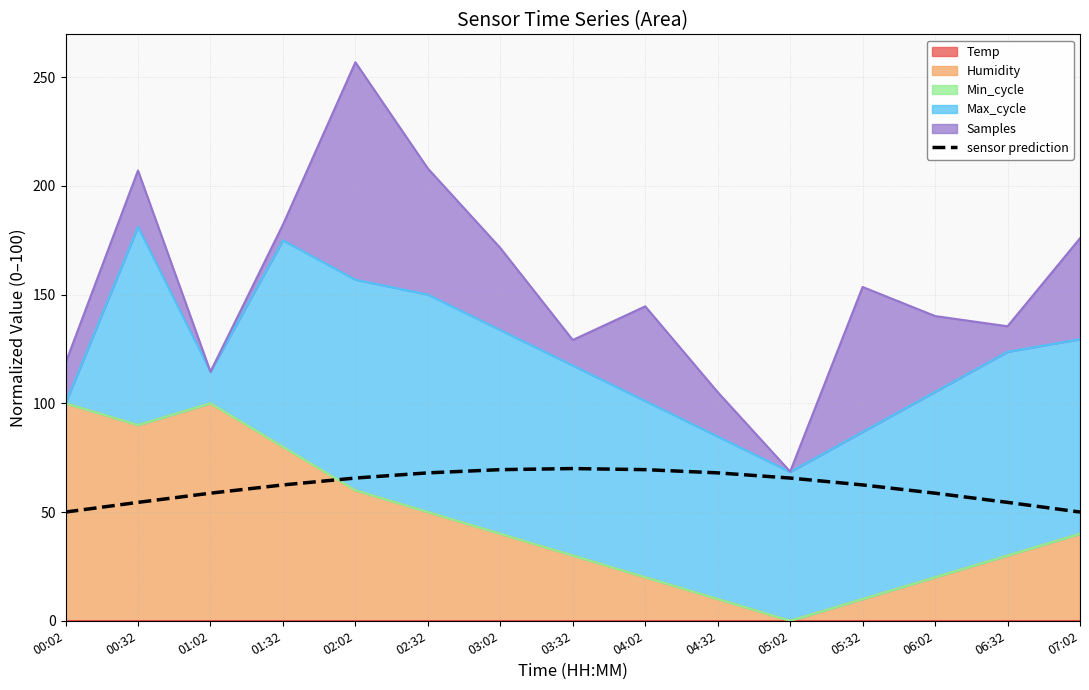

Rank the categories by value from highest to lowest.

03:32, 03:02, 04:02, 02:32, 04:32, 02:02, 05:02, 05:32, 01:32, 01:02, 06:02, 00:32, 06:32, 00:02, 07:02